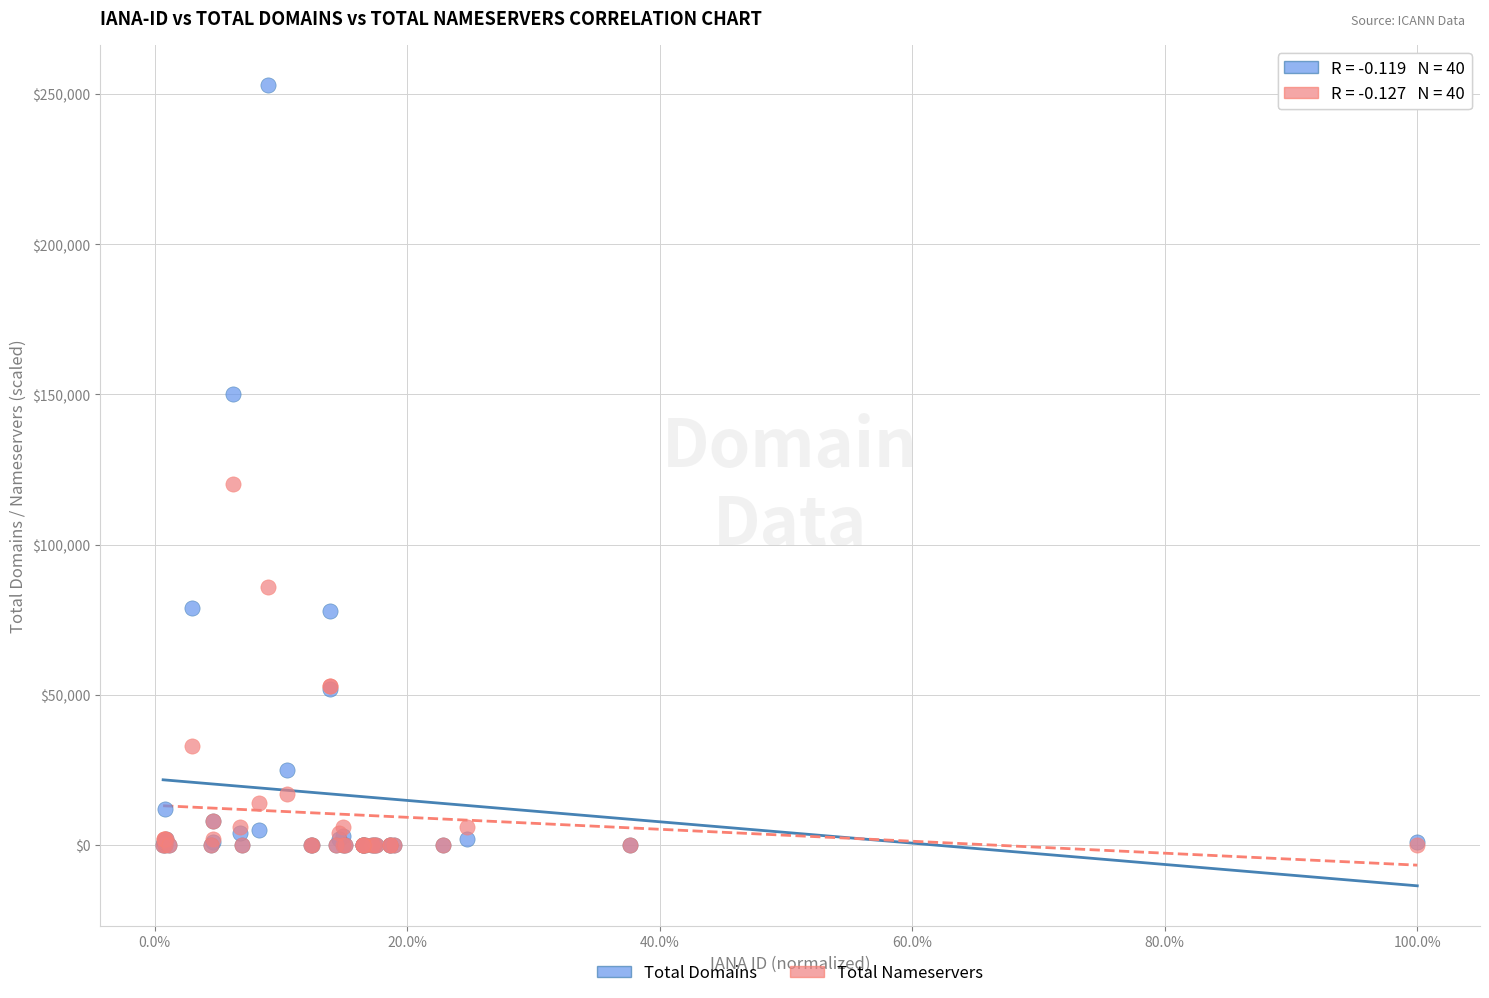

Across all series, what Y value is closest to 126500?

120000